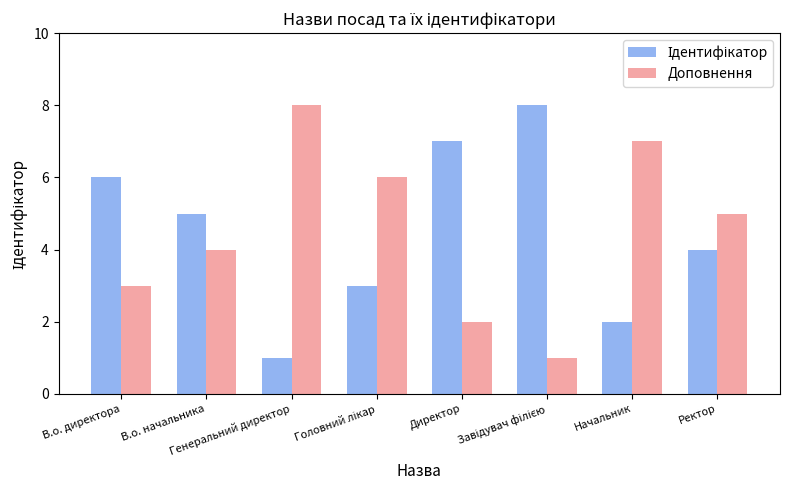

What is the difference between the maximum and minimum values in the Доповнення series?

7